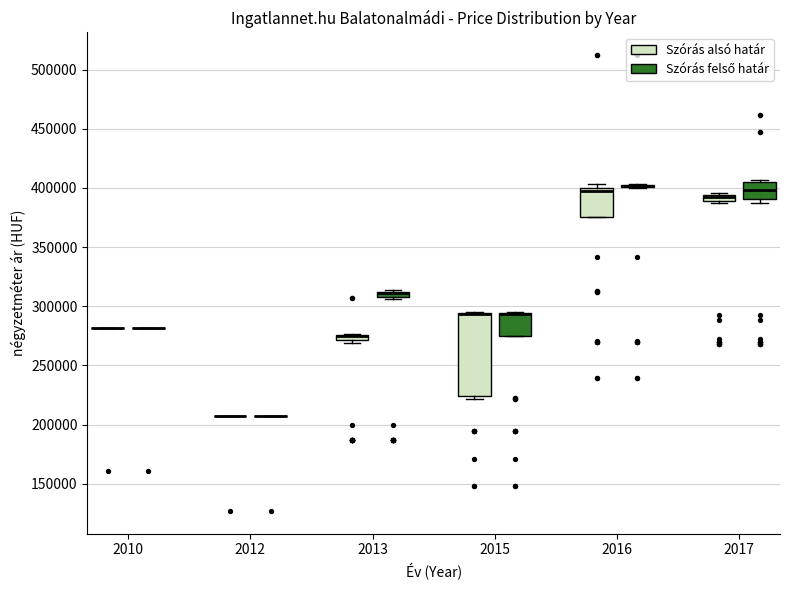

Where is the lower edge of the box for 2013 (Szórás alsó határ) on the y-axis? The values are not printed on the chart, so give them approximately, as read against the axis.

270000